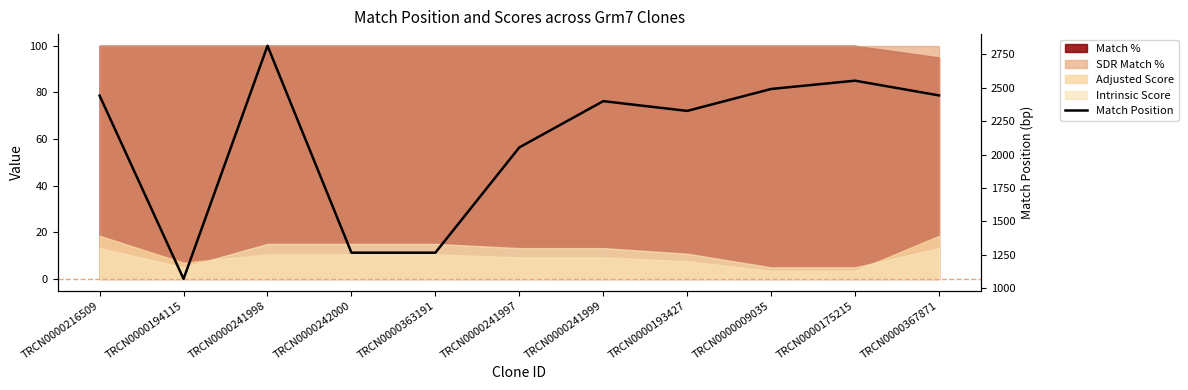

What is the minimum value shown in the chart?

1070